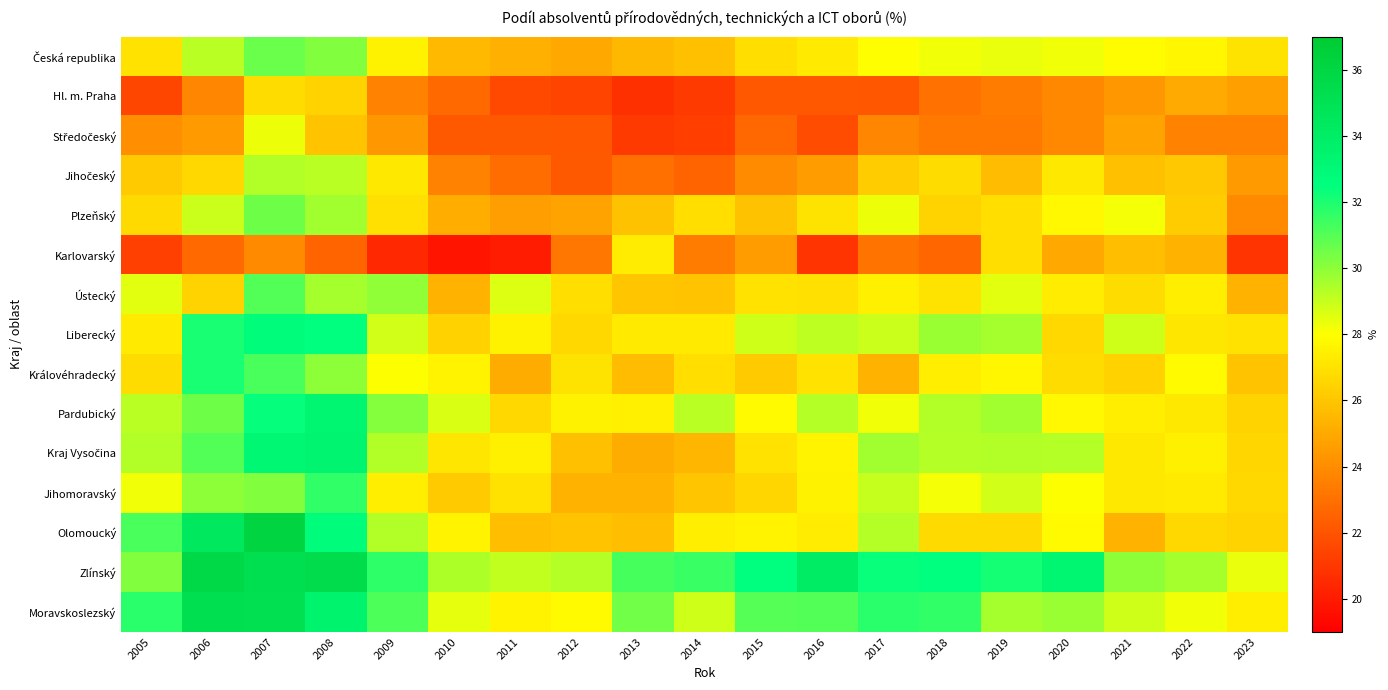

How many series are shown in this chart?

15